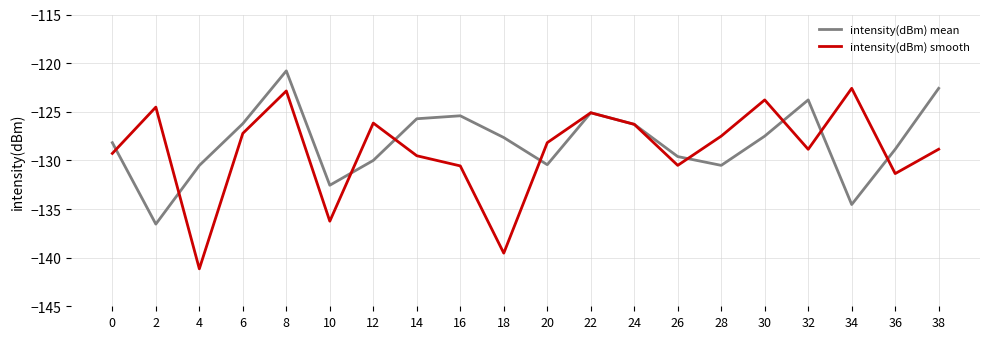

What is the sum of all intensity(dBm) mean values?

-2562.8